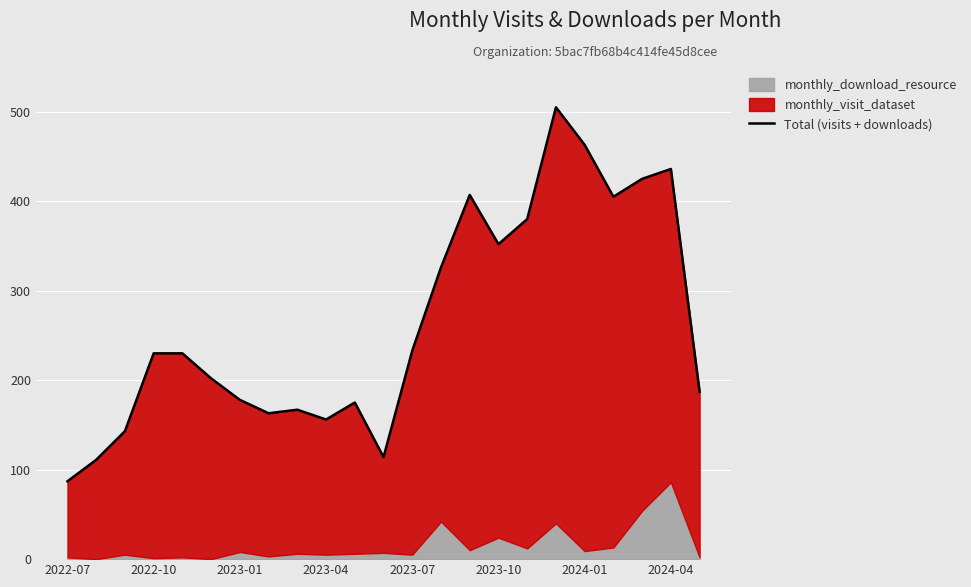

What is the ratio of the value at 15 to the value at 17?

0.7